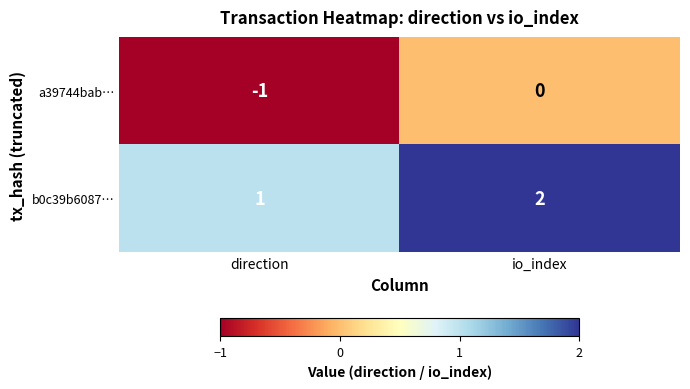

List the series in order of their peak value, highest first.

b0c39b6087…, a39744bab…